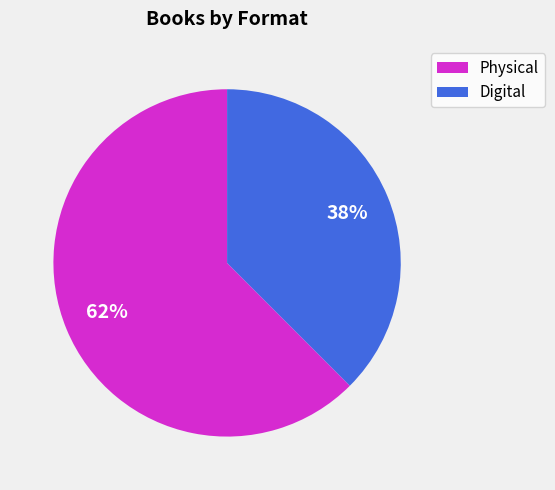

To the nearest percent, what portion does Digital represent?

38%